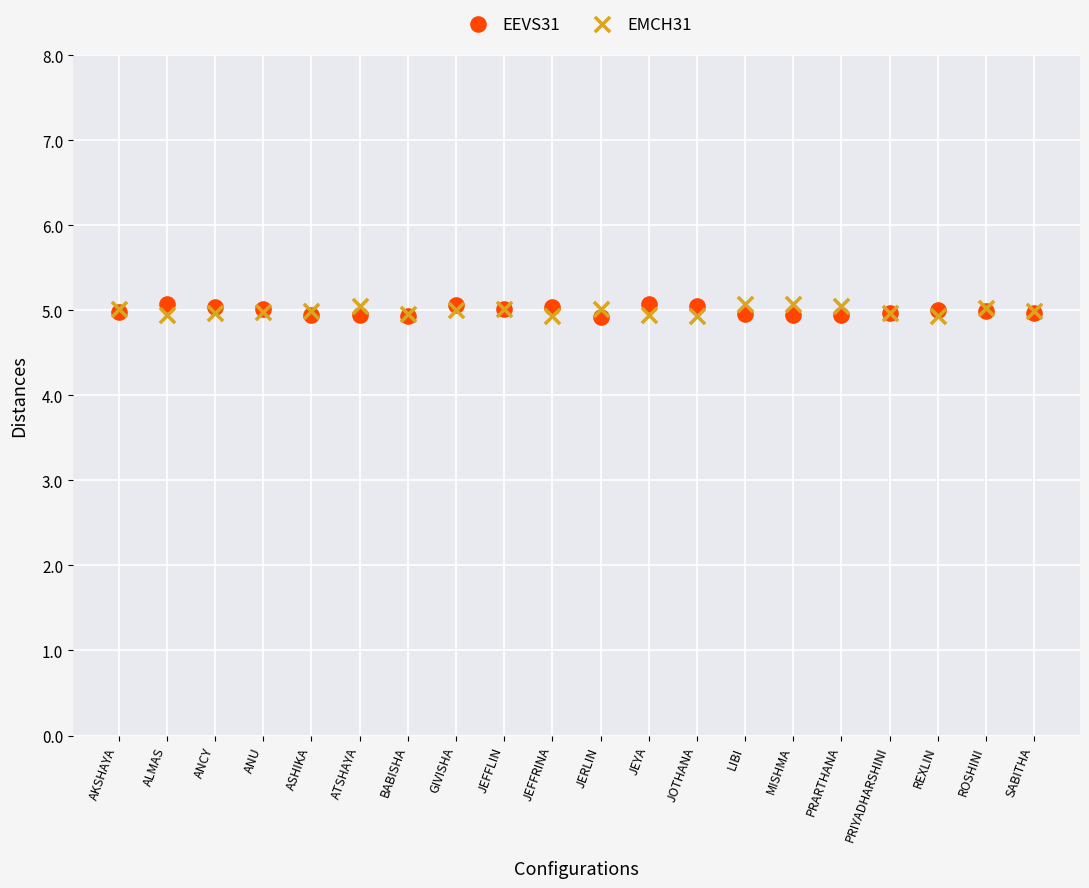

What is the X range (max minus min) for the scatter plot?

19.0